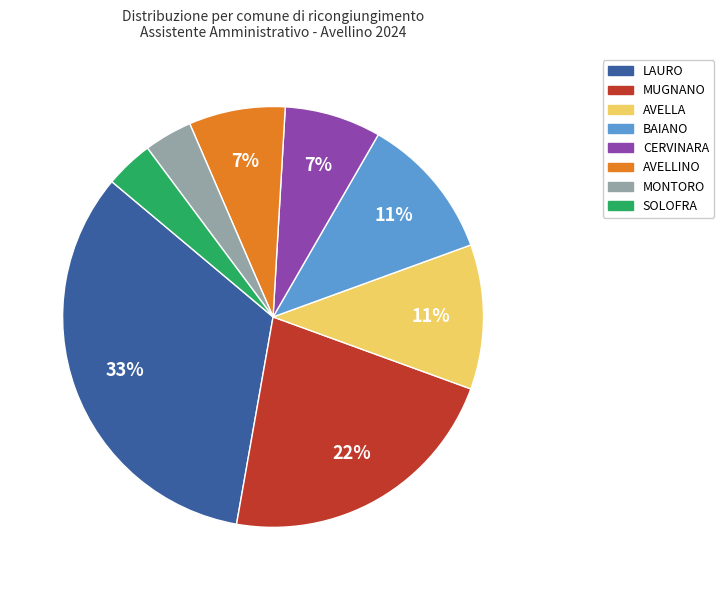

Is there any slice that represents more than half of the pie?

No